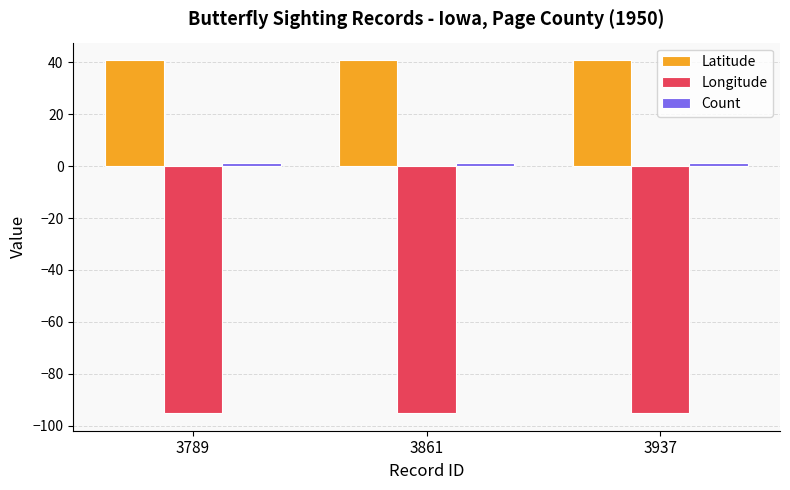

What is the minimum value shown in the chart?

-95.1